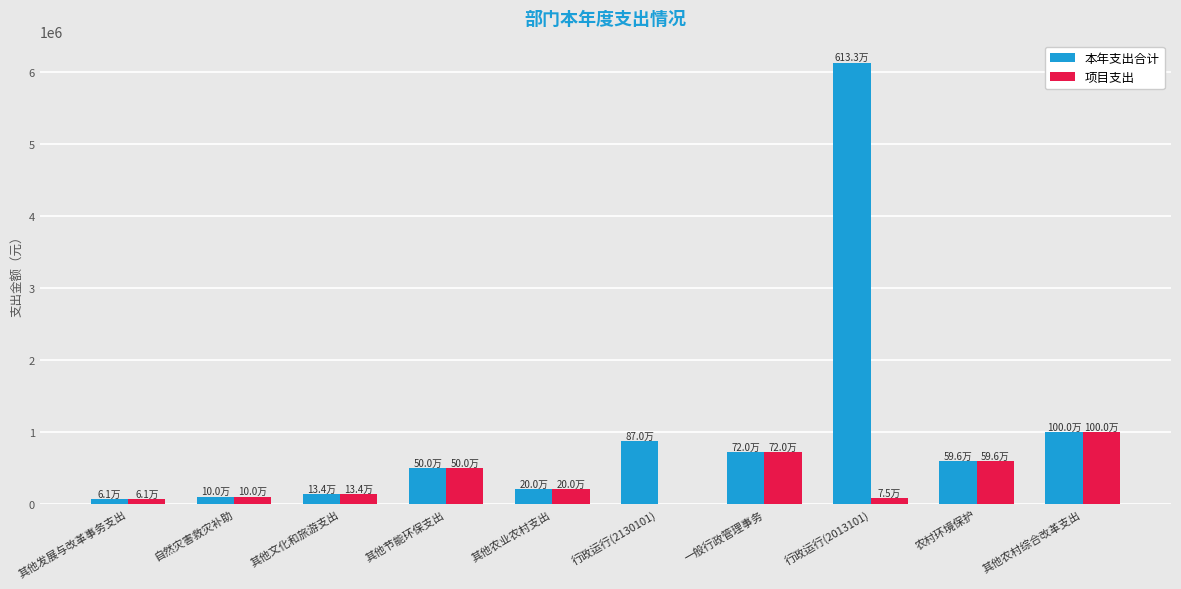

At which label is 本年支出合计 closest to 3096945?

其他农村综合改革支出